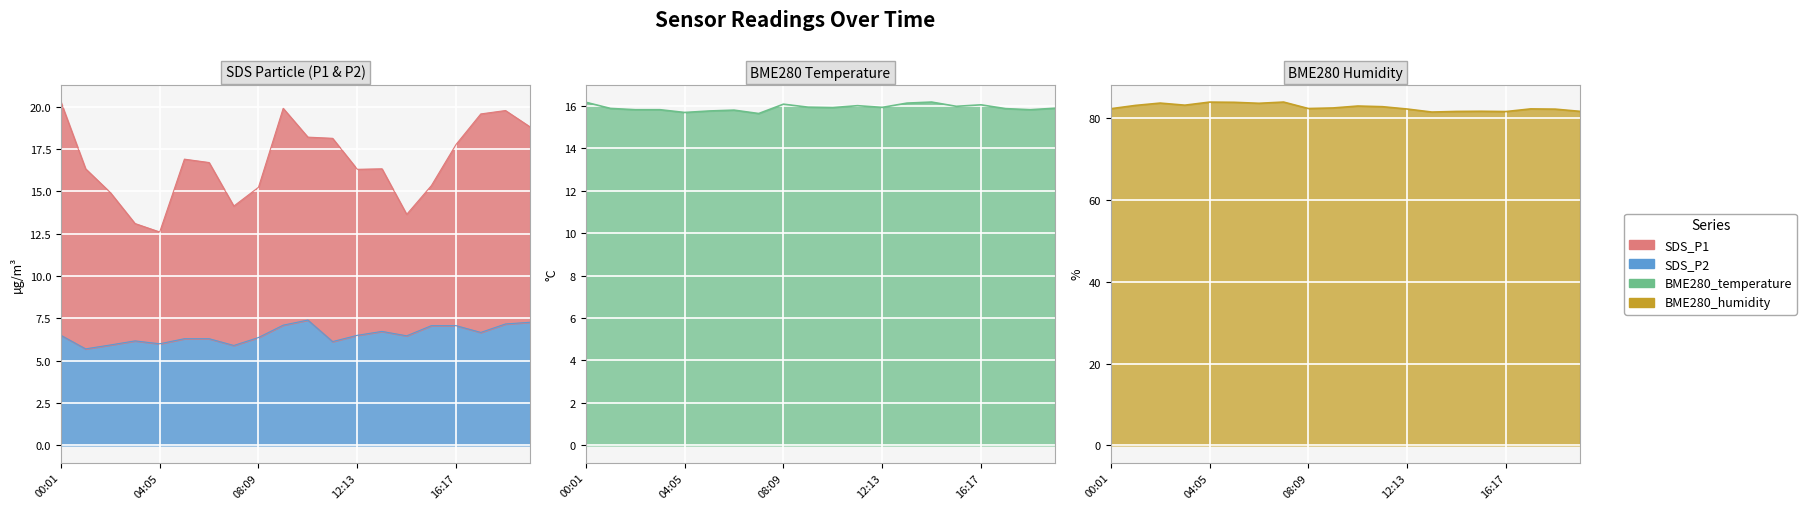

Count the number of categories in the chart.

20